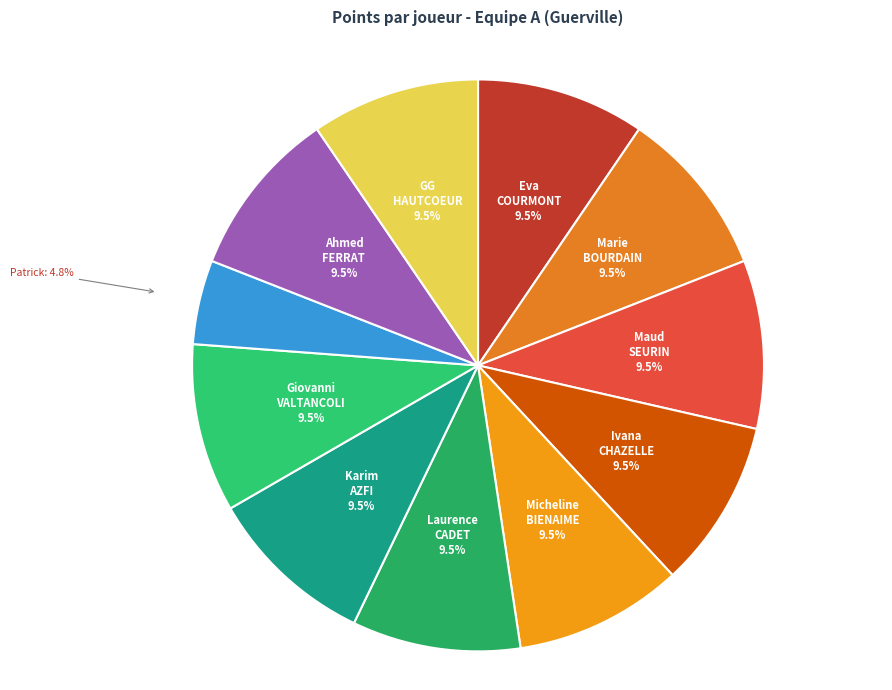

To the nearest percent, what is the average slice percentage?

9%